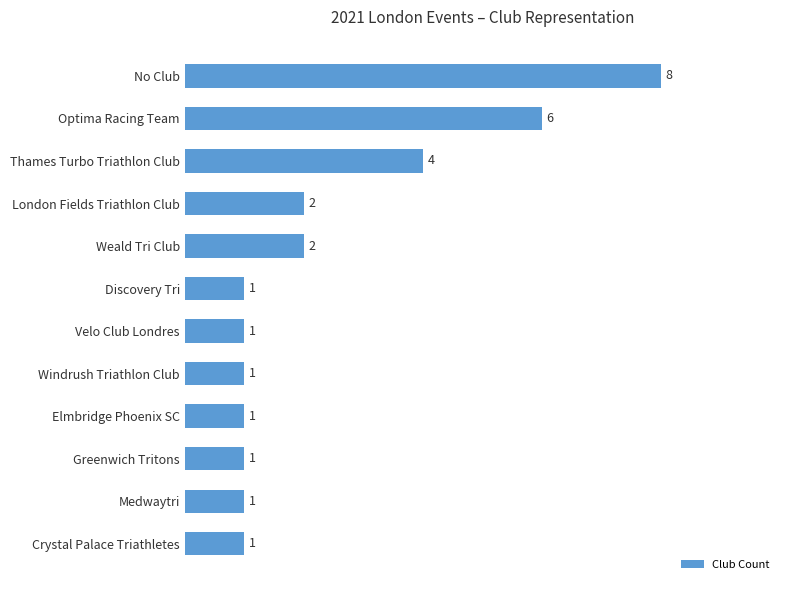

The value at Crystal Palace Triathletes is 1. True or false?

True